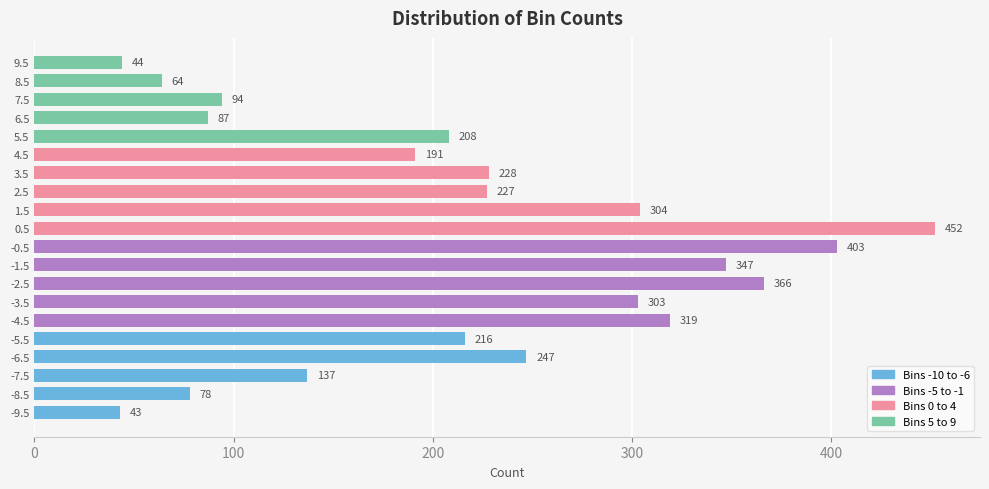

Rank the categories by value from lowest to highest.

-9.5, 9.5, 8.5, -8.5, 6.5, 7.5, -7.5, 4.5, 5.5, -5.5, 2.5, 3.5, -6.5, -3.5, 1.5, -4.5, -1.5, -2.5, -0.5, 0.5